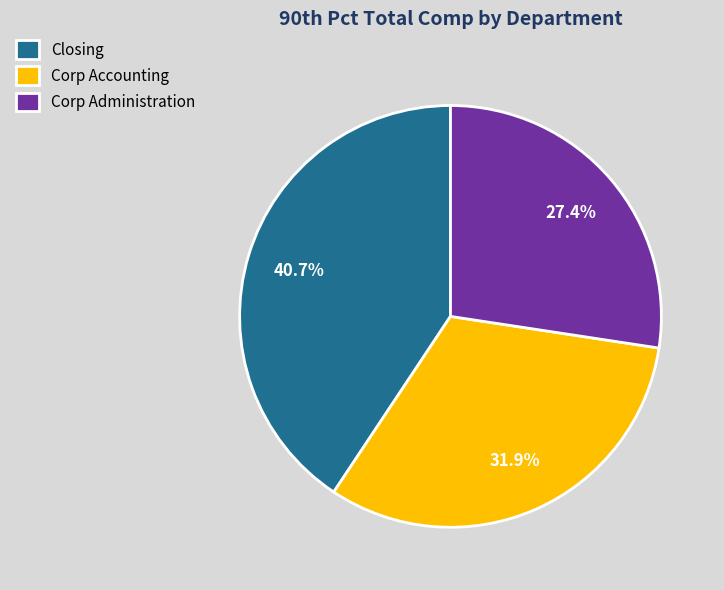

Rank the categories by value from highest to lowest.

Closing, Corp Accounting, Corp Administration